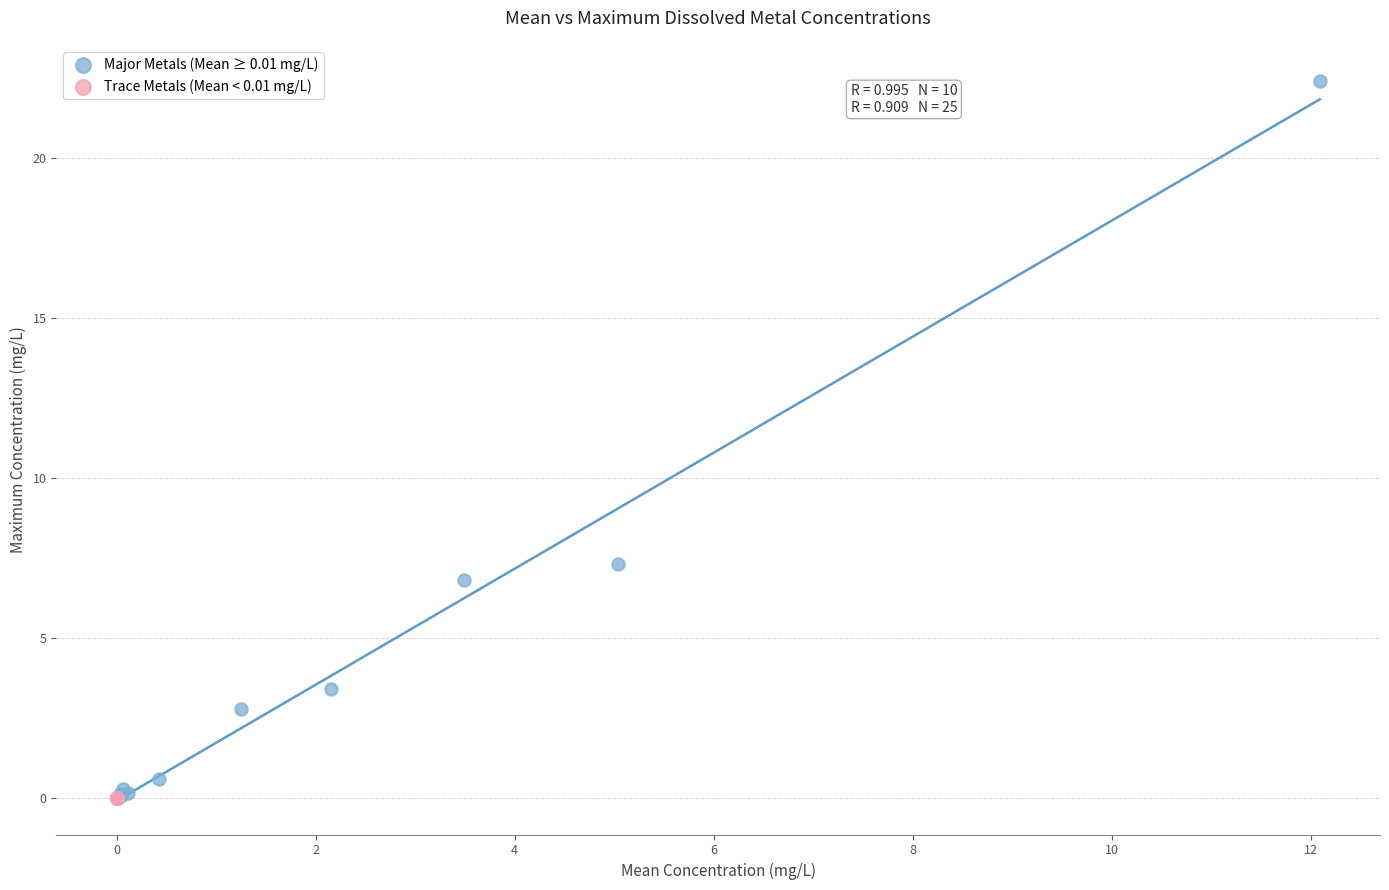

Which series has the widest spread of Y values?

Major Metals (Mean ≥ 0.01 mg/L)